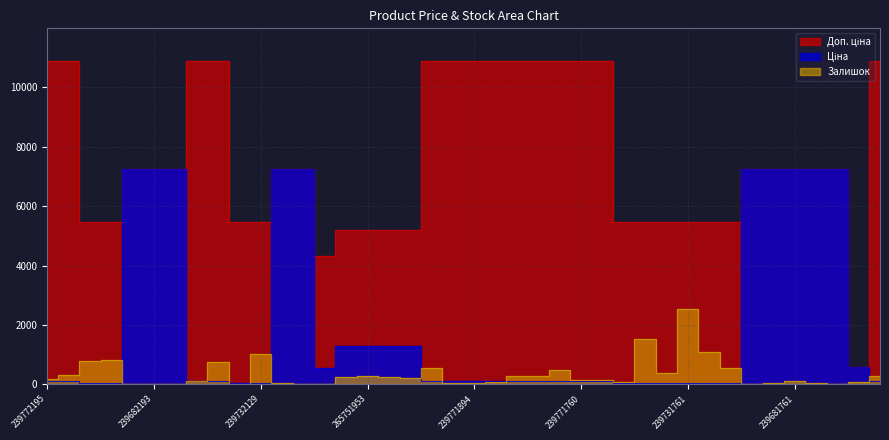

Reading right to left, extract all data points from this chart.

Ціна: 109.0	595.0	7258.9	7258.9	7258.9	7258.9	7258.9	54.5	54.5	54.5	54.5	54.5	54.5	109.0	109.0	109.0	109.0	109.0	109.0	109.0	109.0	109.0	1299.5	1299.5	1299.5	1299.5	539.5	7258.9	7258.9	54.5	54.5	109.0	109.0	7258.9	7258.9	7258.9	54.5	54.5	109.0	109.0
Доп. ціна: 10903.0	595.0	7258.9	7258.9	7258.9	7258.9	7258.9	5452.0	5452.0	5452.0	5452.0	5452.0	5452.0	10903.0	10903.0	10903.0	10903.0	10903.0	10903.0	10903.0	10903.0	10903.0	5198.0	5198.0	5198.0	5198.0	4315.9	7258.9	7258.9	5452.0	5452.0	10903.0	10903.0	7258.9	7258.9	7258.9	5452.0	5452.0	10903.0	10903.0
Залишок: 286.0	64.0	0.0	35.0	100.0	33.0	23.0	552.0	1100.0	2542.0	382.0	1514.0	61.0	158.0	150.0	495.0	270.0	263.0	86.0	56.0	56.0	559.0	196.0	249.0	261.0	227.0	11.0	21.0	32.0	1031.0	0.0	738.0	107.0	20.0	0.0	18.0	814.0	770.0	300.0	160.0